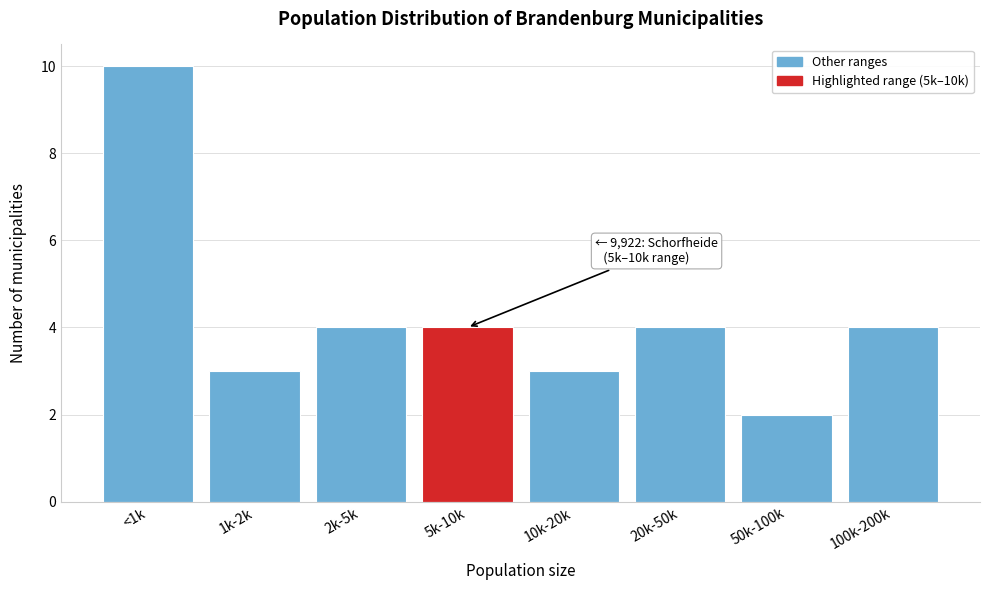

Reading left to right, extract all data points from this chart.

<1k=10	1k-2k=3	2k-5k=4	5k-10k=4	10k-20k=3	20k-50k=4	50k-100k=2	100k-200k=4